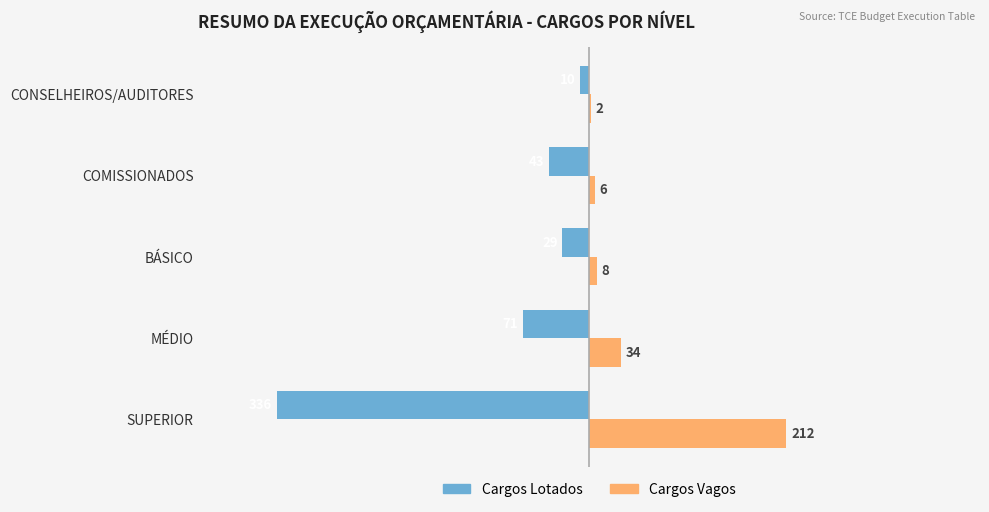

Which series changed the most between SUPERIOR and CONSELHEIROS/AUDITORES?

Cargos Lotados